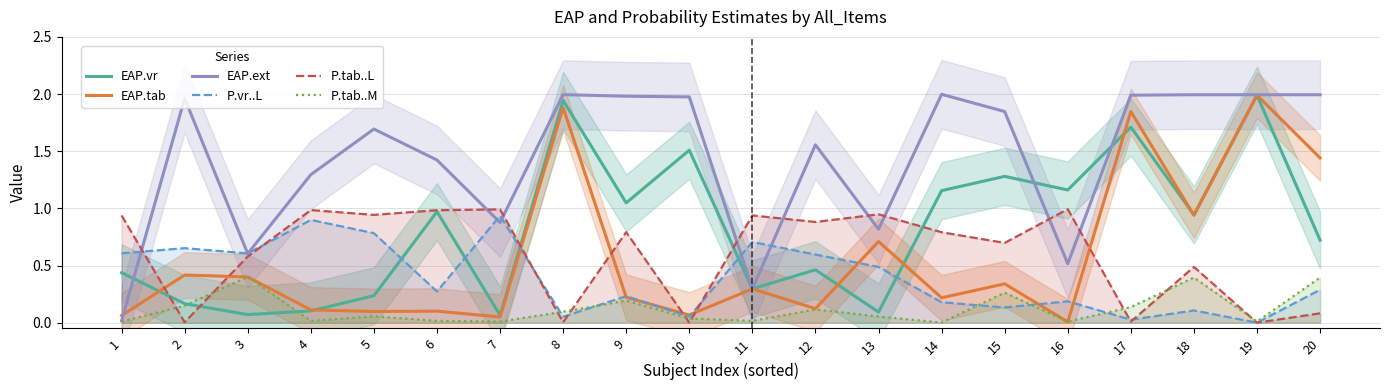

Rank the series by their maximum value, from lowest to highest.

P.tab..M, P.vr..L, P.tab..L, EAP.vr, EAP.tab, EAP.ext